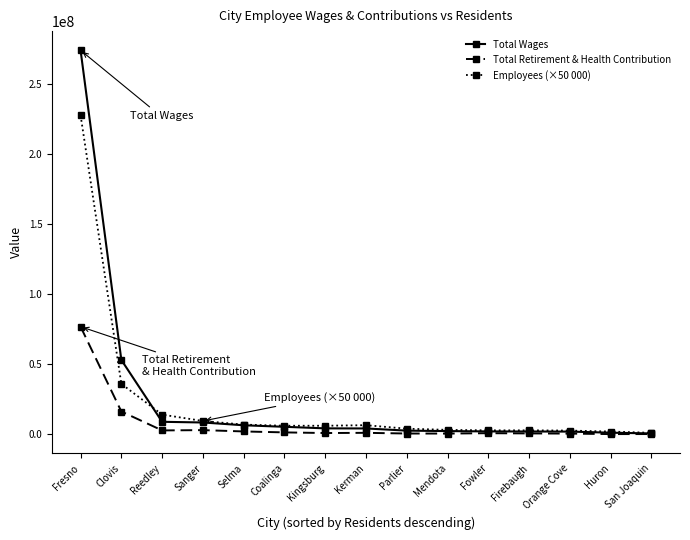

True or false: Employees (×50 000) has more than 0 interior local peaks.

True